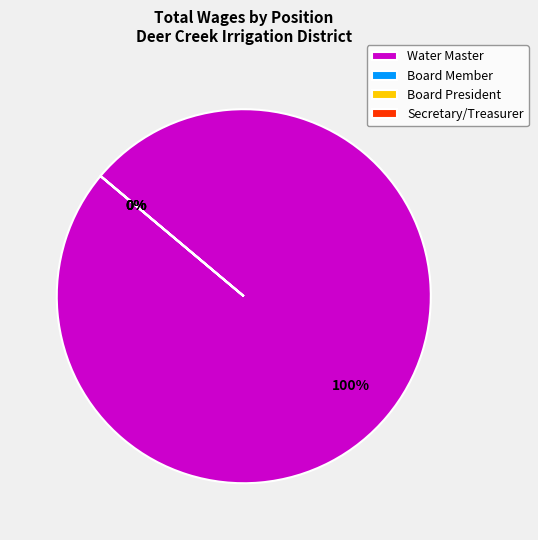

What is the change in value from Water Master to Board Member?

-24000